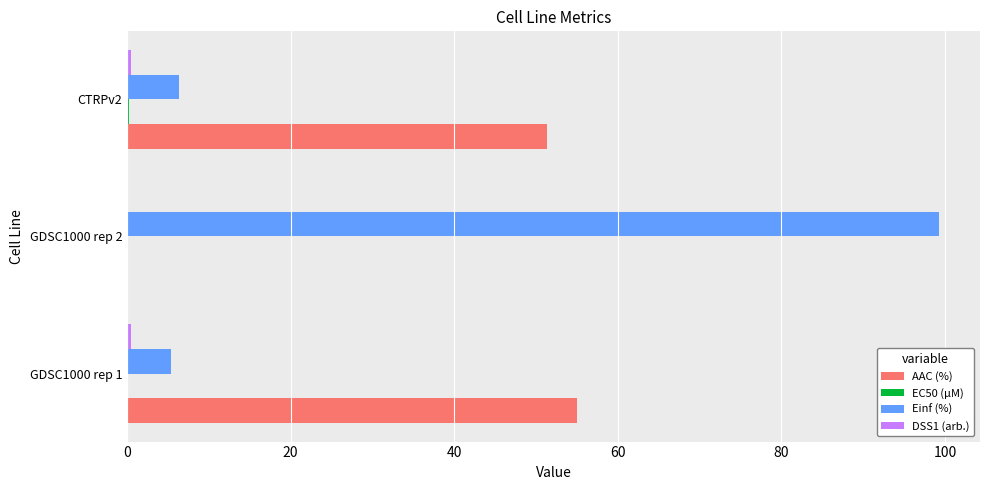

Where is AAC (%) nearest to the value 27?

CTRPv2